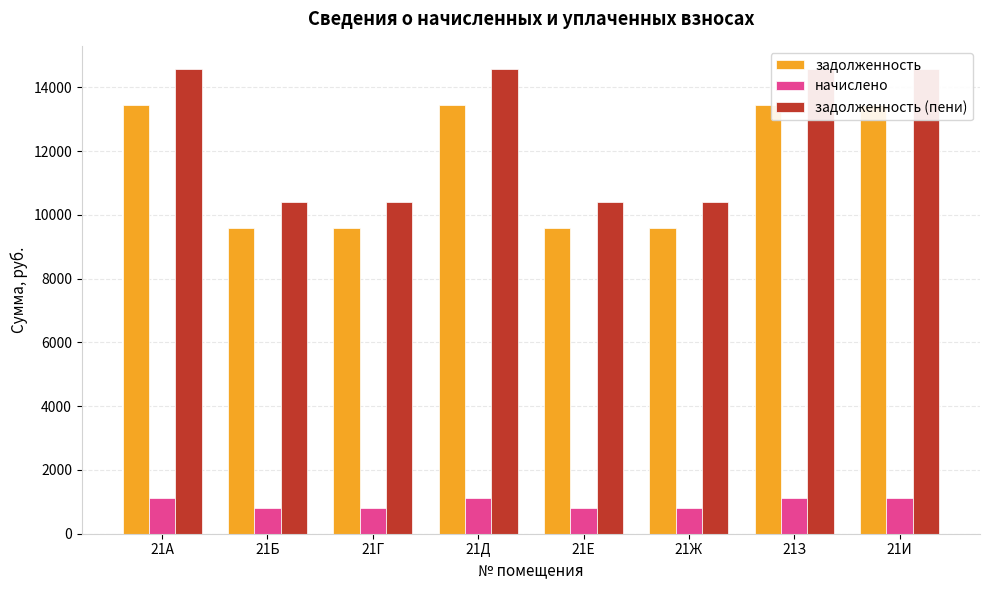

Does the chart contain any negative values?

No